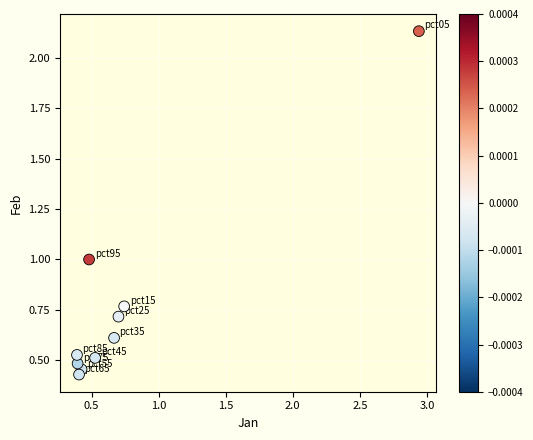

What is the range of Y values (max minus min)?

1.7